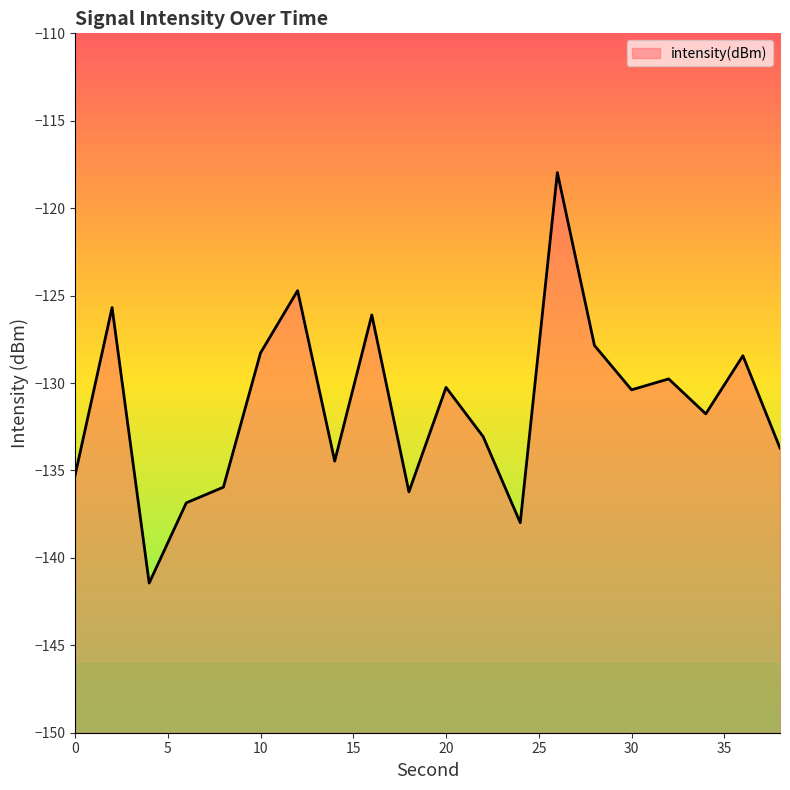

At which category does the data reach its first local peak?

2